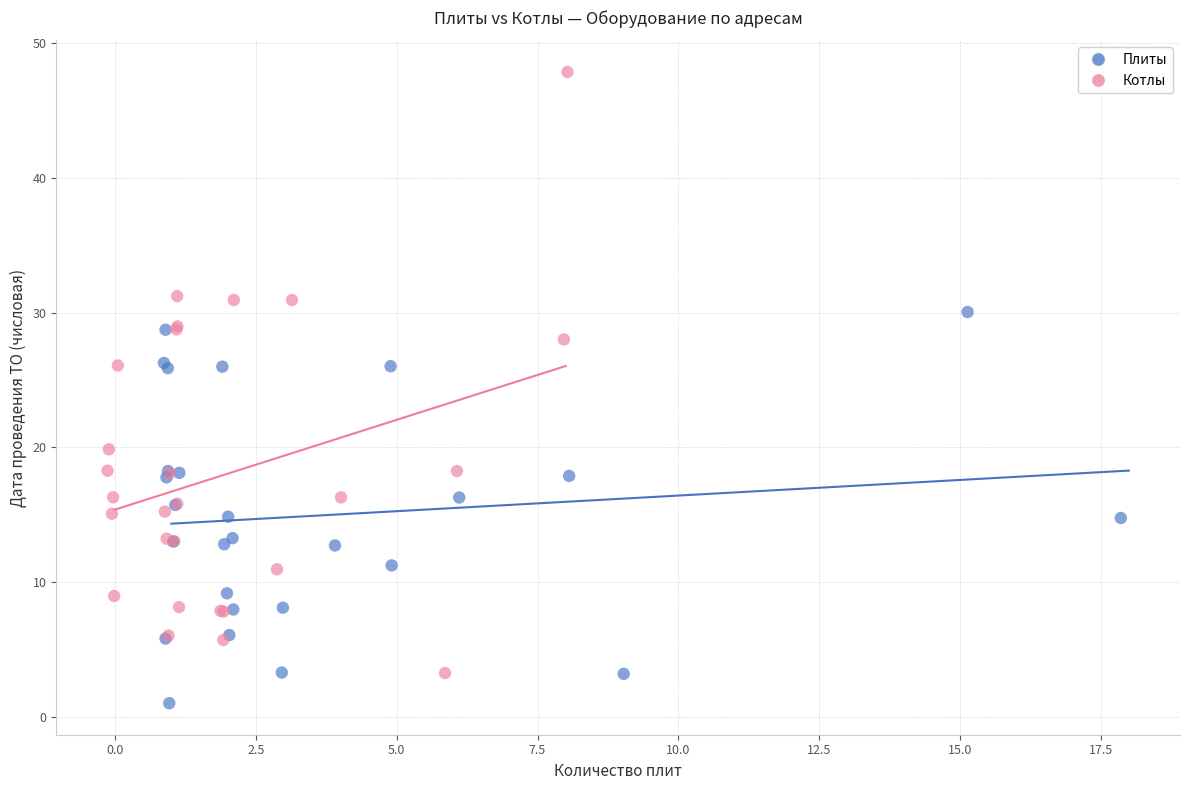

Which series contains the lowest Y value?

Плиты